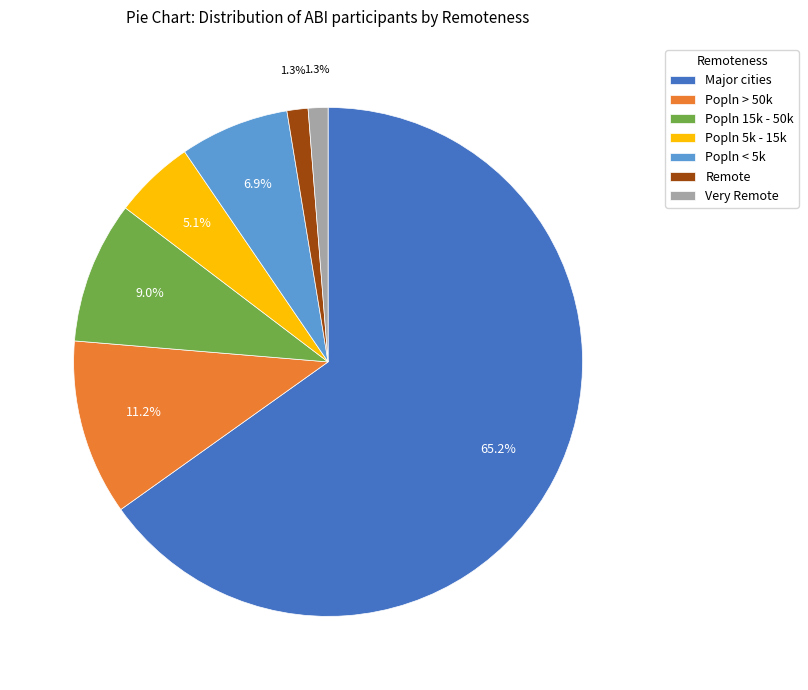

To the nearest percent, what is the combined percentage of Popln > 50k and Popln 15k - 50k?

20%